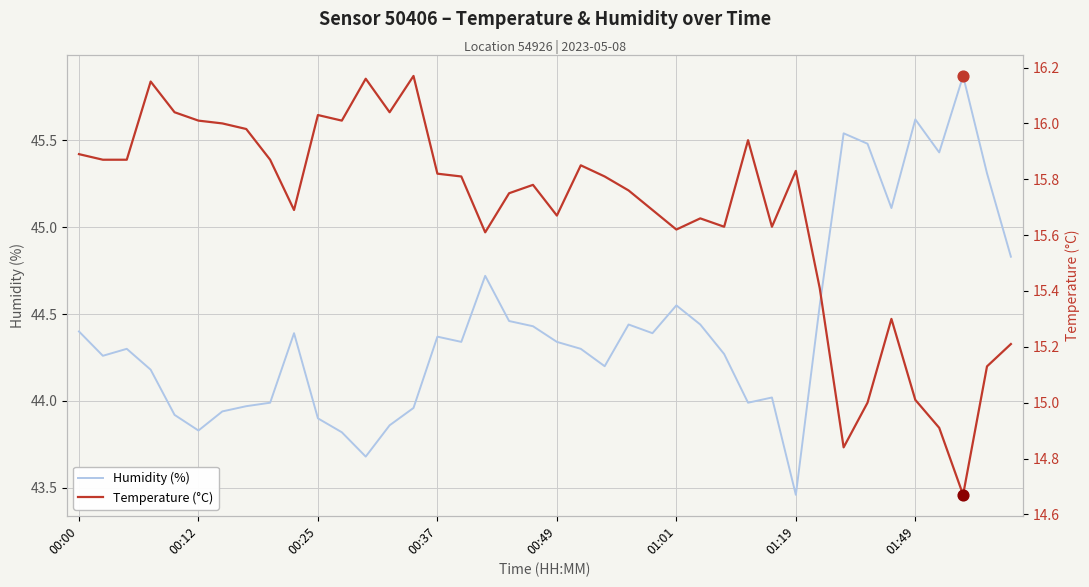

What are all the series names shown in the legend?

humidity, temperature